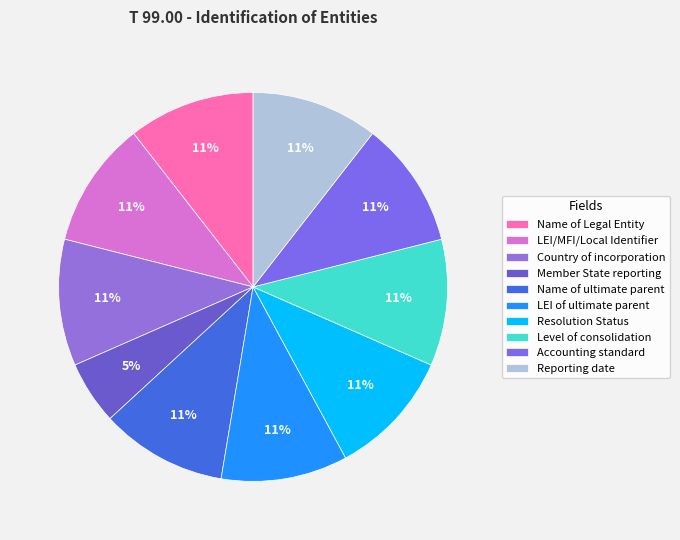

True or false: Reporting date accounts for 11% of the total.

True